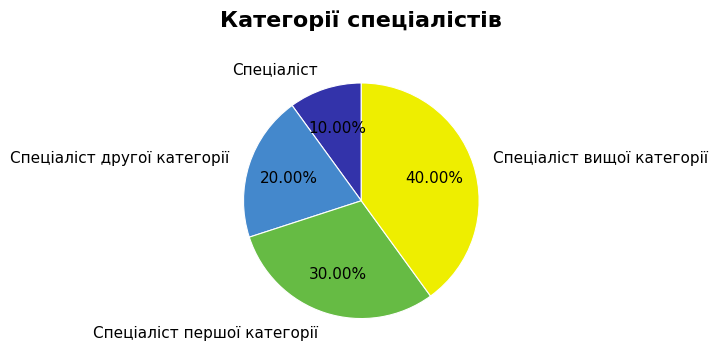

The Спеціаліст першої категорії slice represents 30% of the pie. True or false?

True